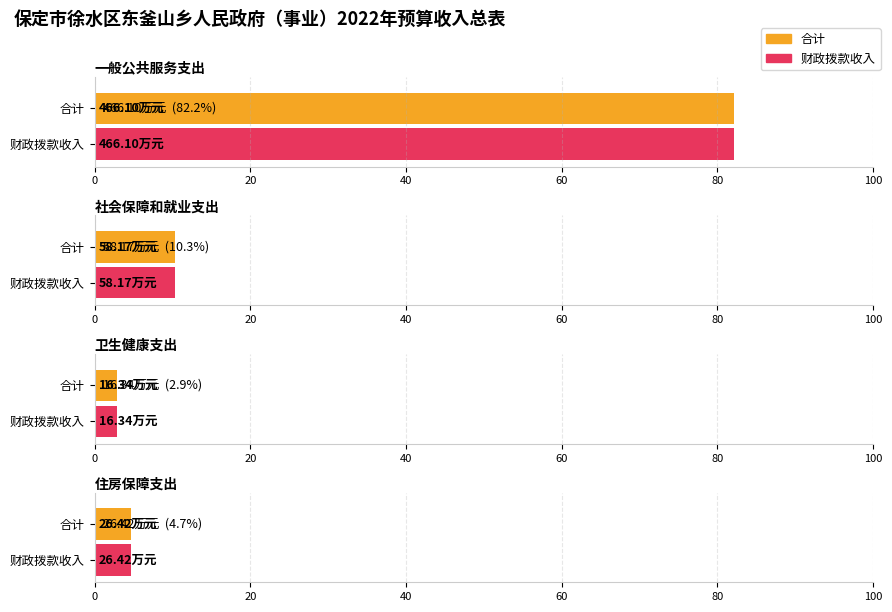

What is the difference between the 合计 values at 社会保障和就业支出 and 一般公共服务支出?

407.9